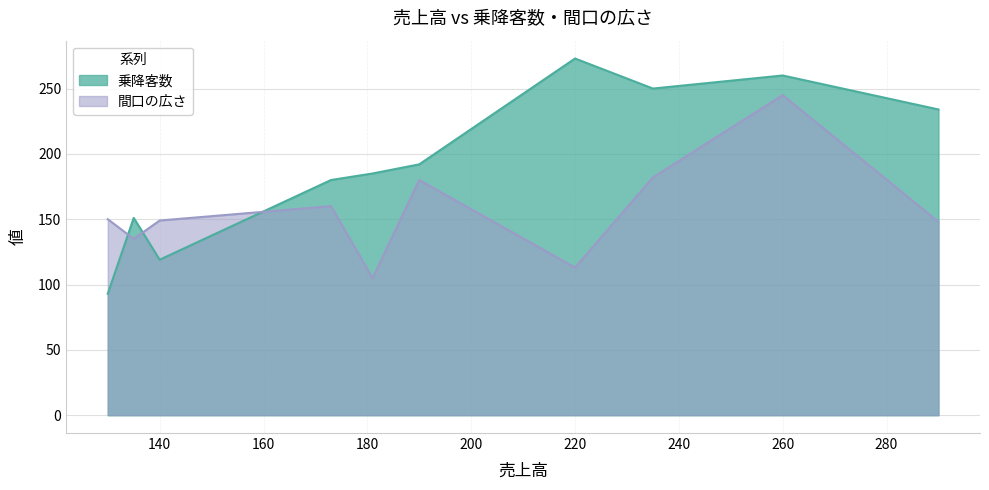

What is the sum of all 間口の広さ values?

1567